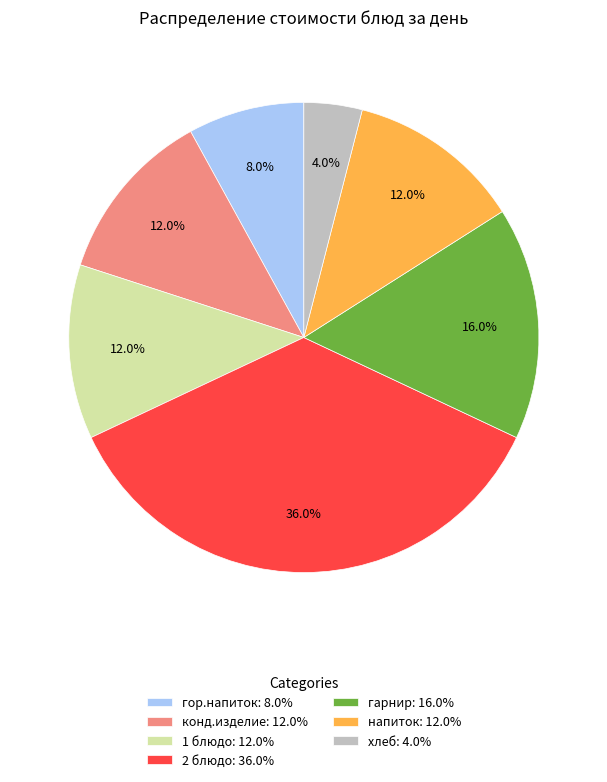

To the nearest percent, what is the difference between the largest and smallest slice percentages?

32%